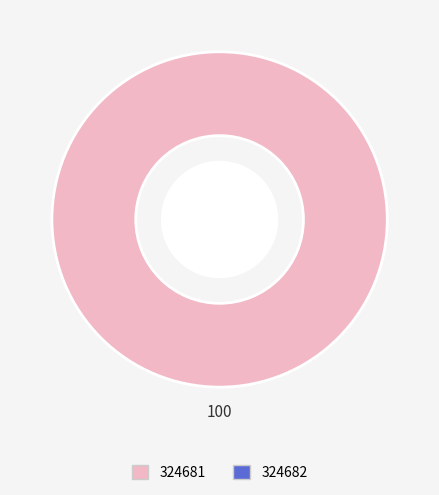

Which category accounts for the majority?

324681